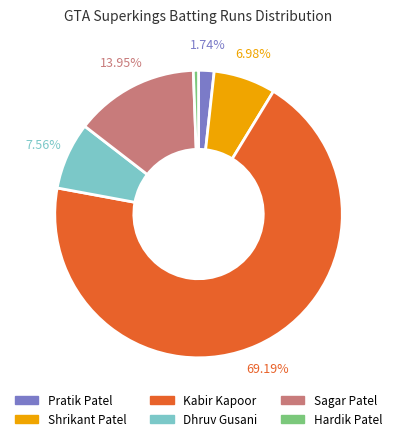

Rank the categories by value from highest to lowest.

Kabir Kapoor, Sagar Patel, Dhruv Gusani, Shrikant Patel, Pratik Patel, Hardik Patel